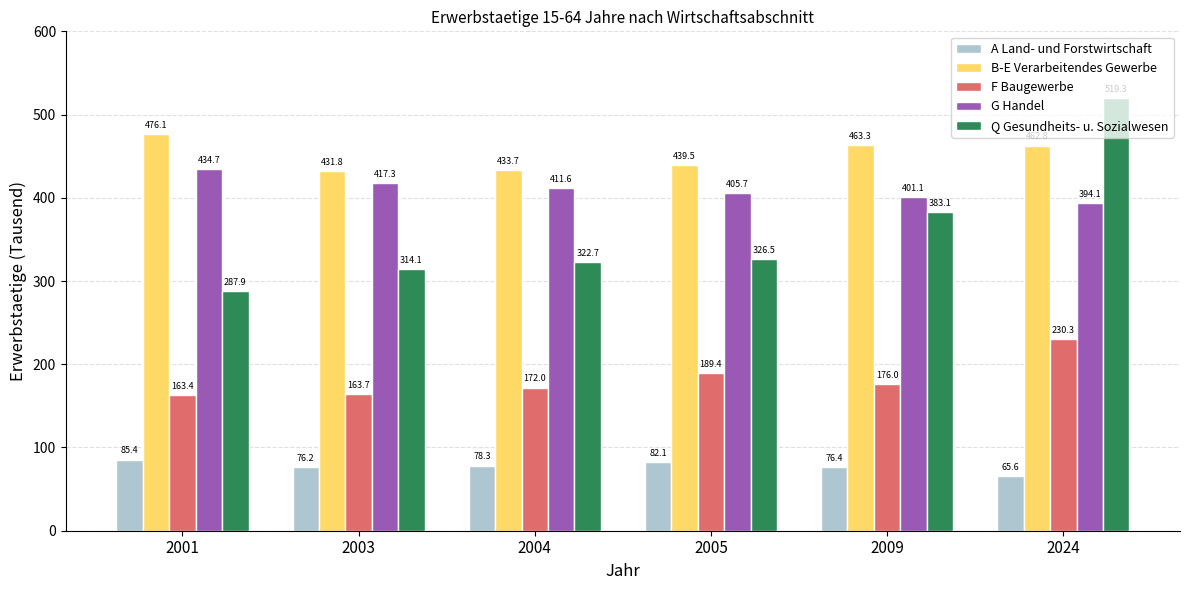

How many values in the Q Gesundheits- u. Sozialwesen series are below 326?

3